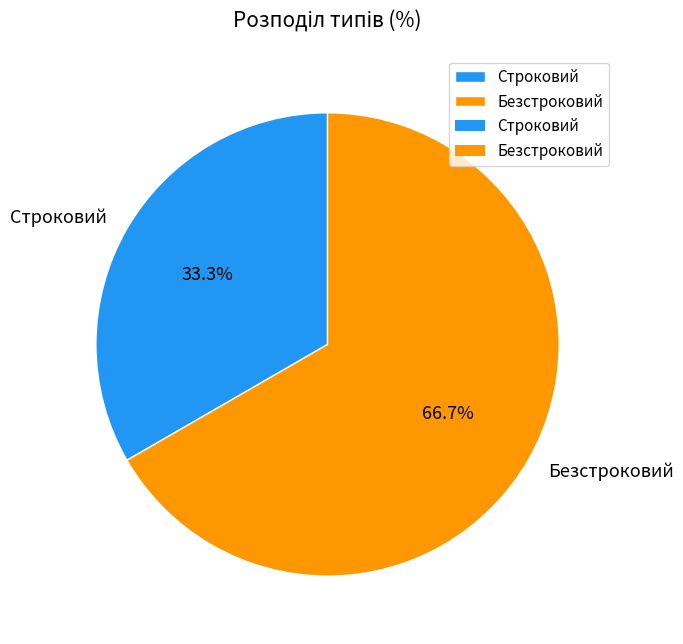

Is it true that Безстроковий is 67% of the pie?

True